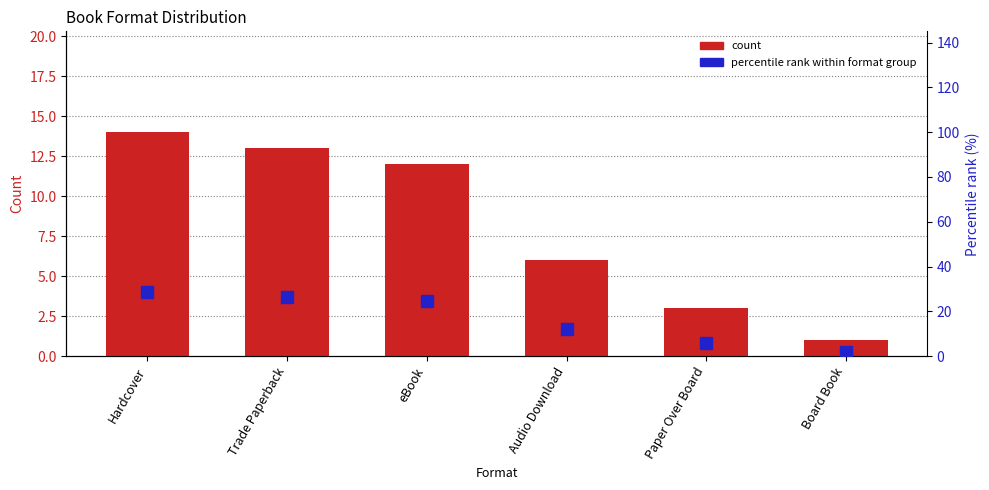

What position from the right is Audio Download?

3